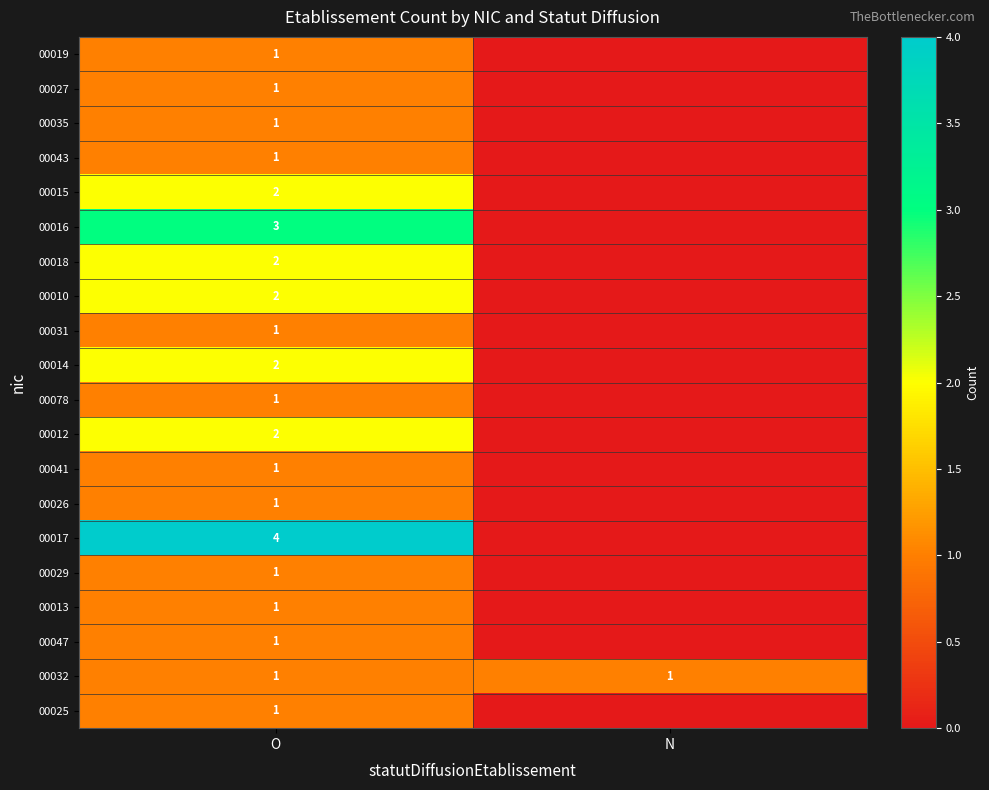

What is the total value across all series at O?

30